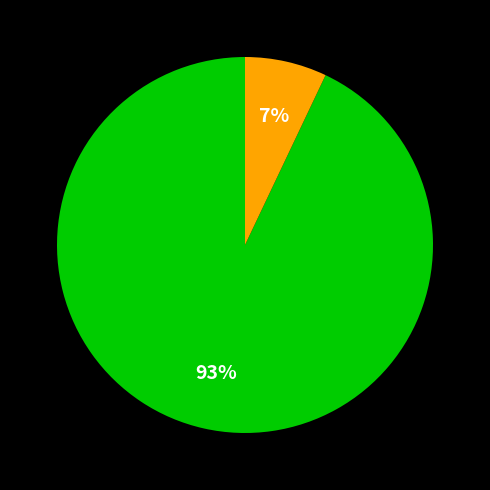

Is there any slice that represents more than half of the pie?

Yes